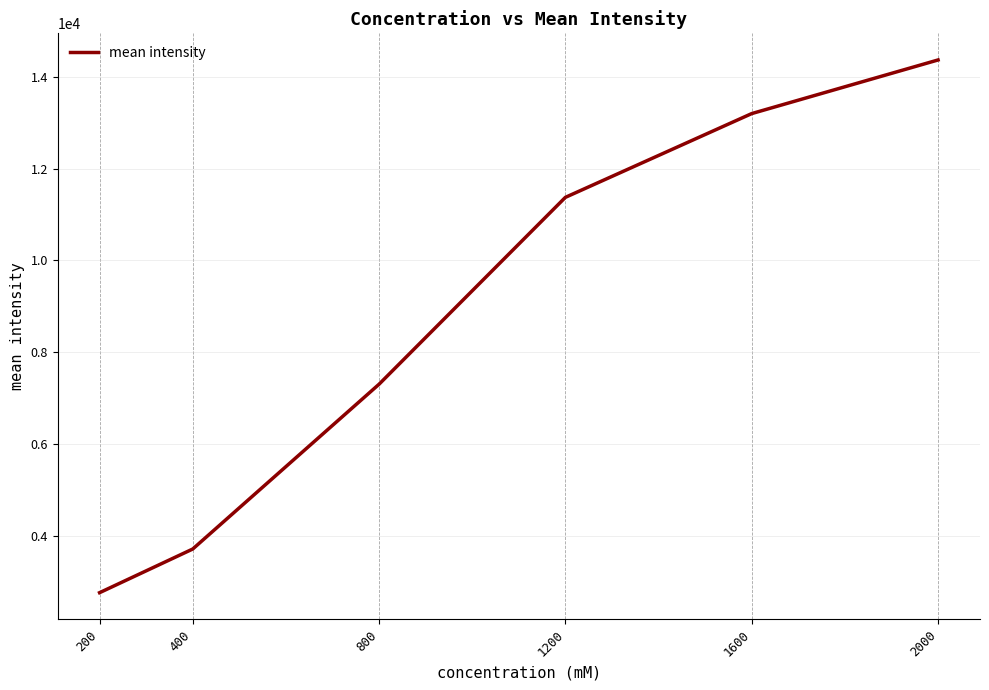

True or false: there are more than 0 points higher than both neighbors.

False